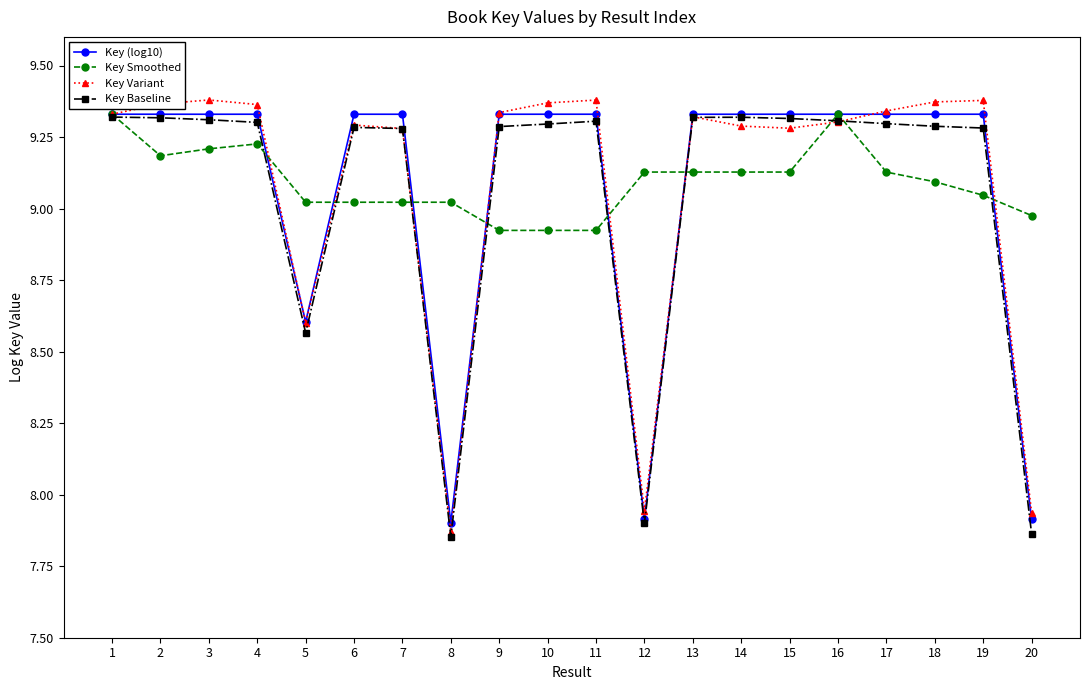

True or false: Key Smoothed has more than 0 points higher than both neighbors.

True